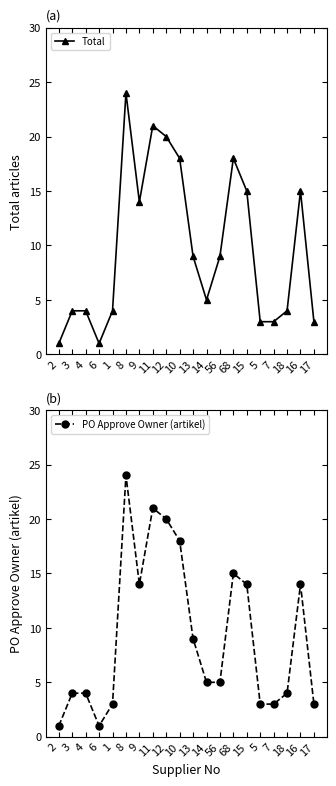

Is the value of Total at 15 greater than the value of PO Approve Owner (artikel) at 56?

Yes